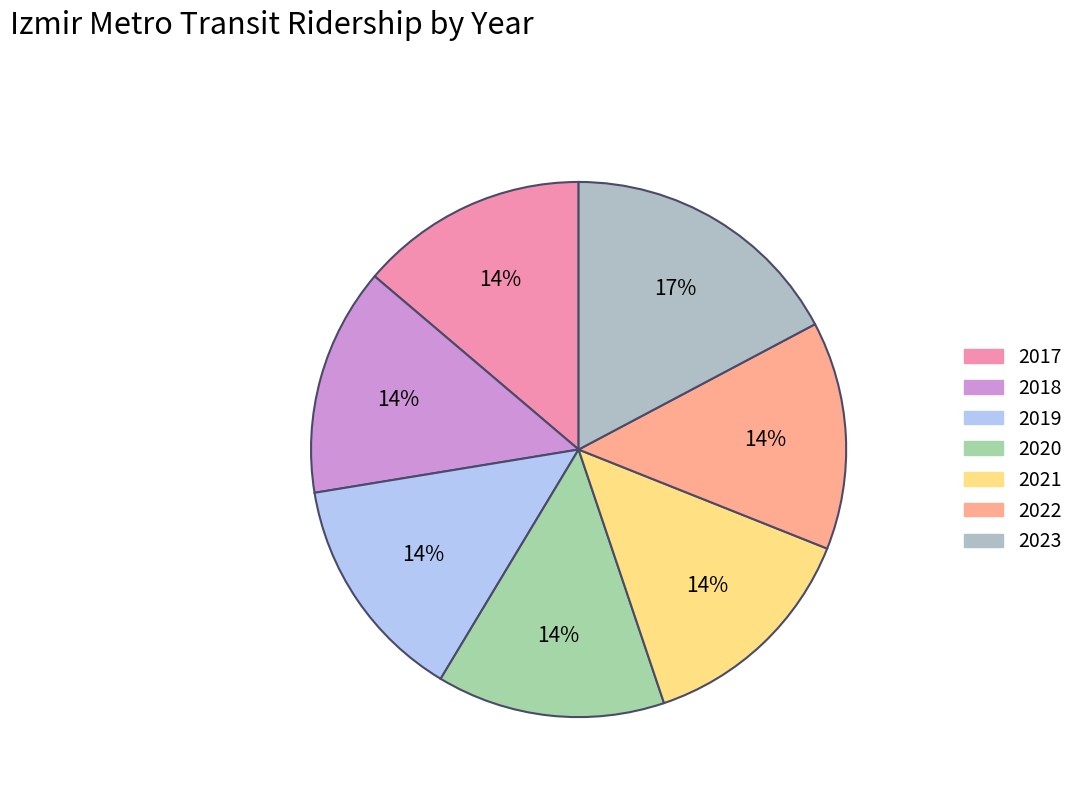

Which slice is the largest?

2023